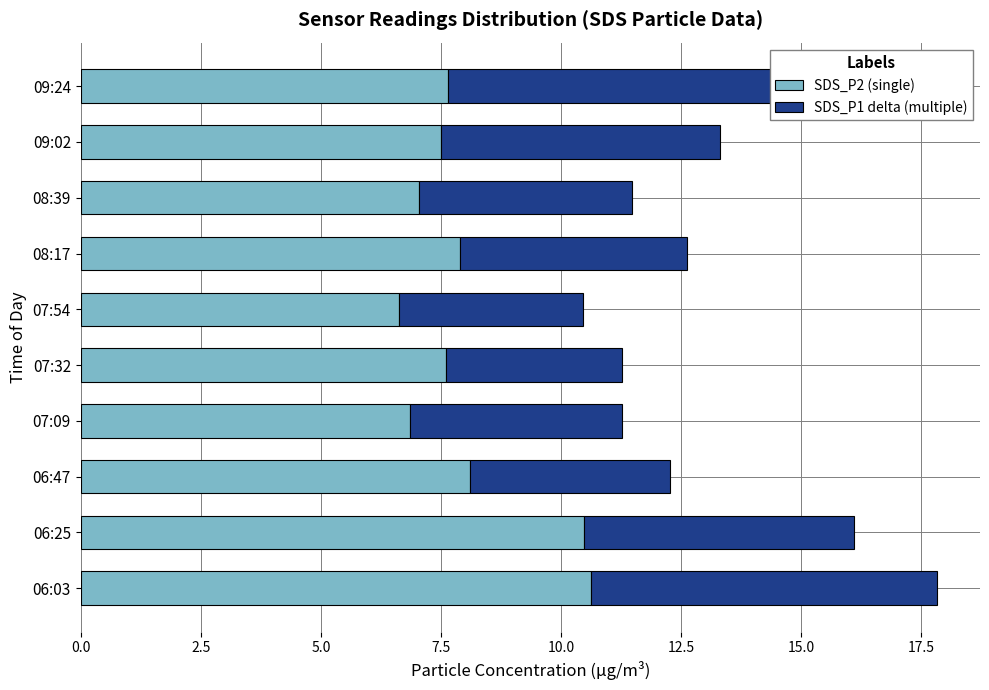

What is the difference between the second highest and second lowest values in the SDS_P2 (single) series?

3.6